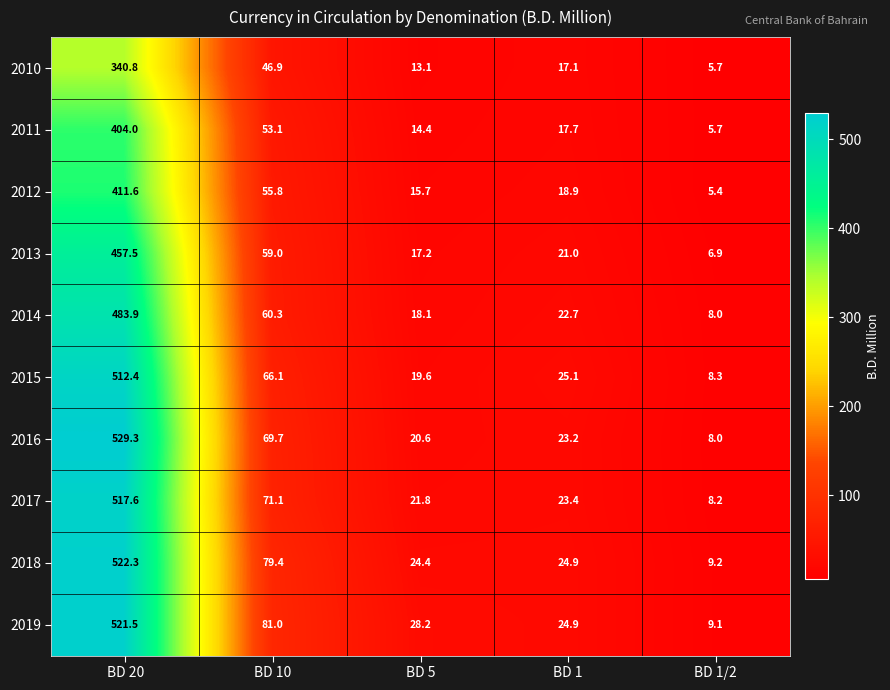

Which series has the largest total across all categories?

2019